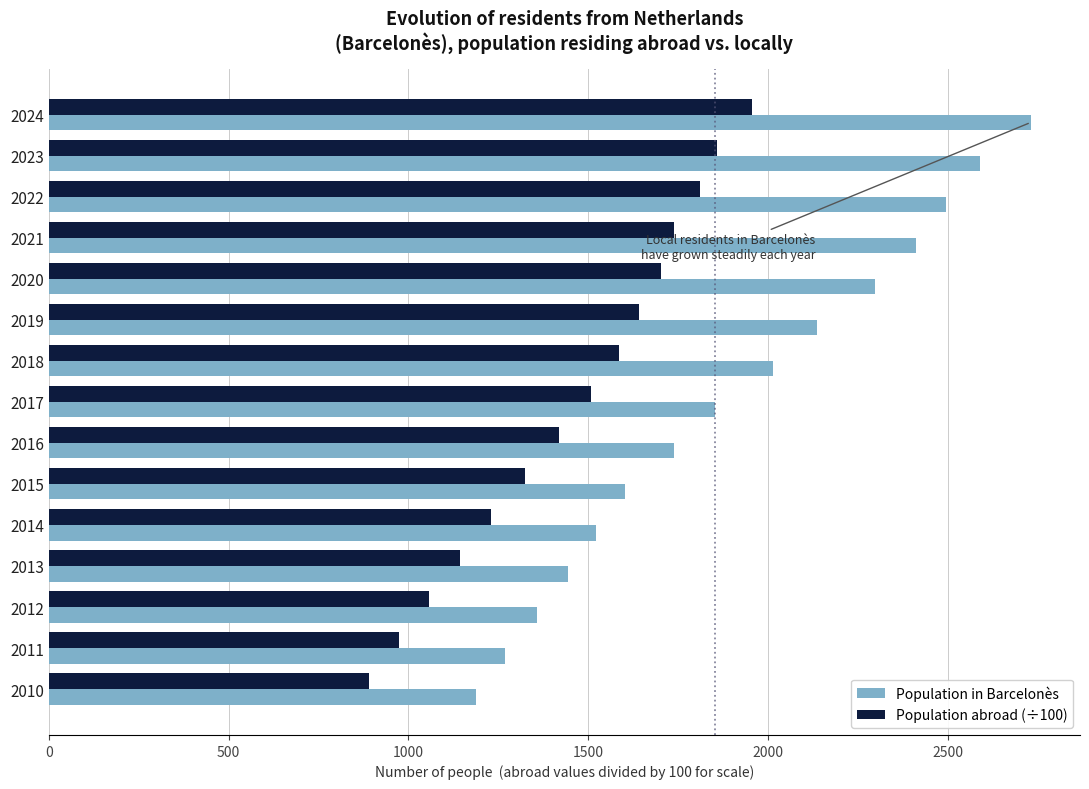

Is it true that Population in Barcelonès equals 1521.0 at 2014?

True